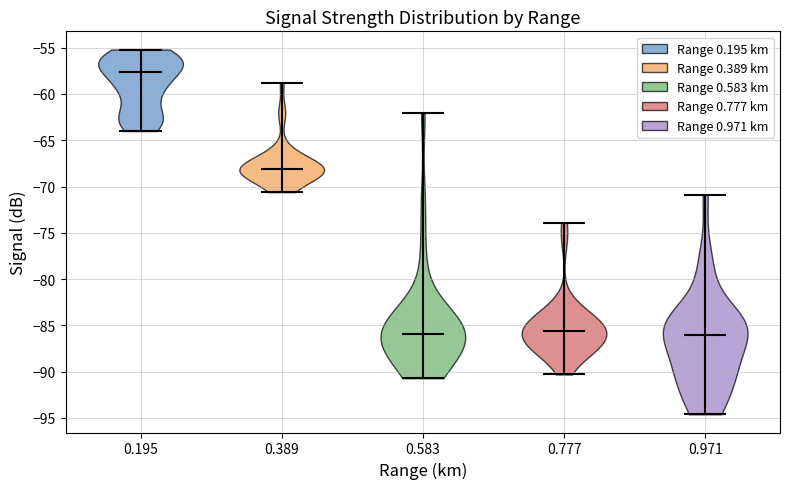

Reading left to right, read every violin against the y-axis: where its median line is, and the lowest and highest points it reaches. The values are not printed on the chart, so give them approximately, as read against the axis.

0.195: median line -57.5, lowest point -64.0, highest point -55.0
0.389: median line -68.0, lowest point -70.5, highest point -59.0
0.583: median line -86.0, lowest point -90.5, highest point -62.0
0.777: median line -85.5, lowest point -90.5, highest point -74.0
0.971: median line -86.0, lowest point -94.5, highest point -71.0